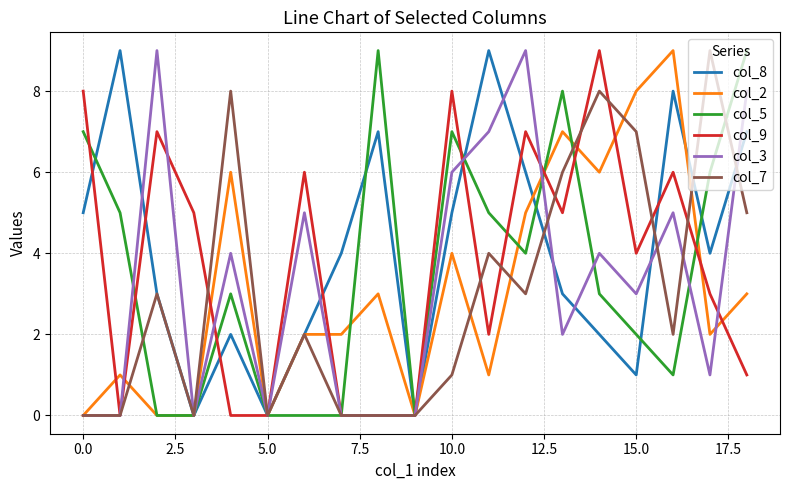

The col_7 series shows 0 at 0.0. True or false?

True